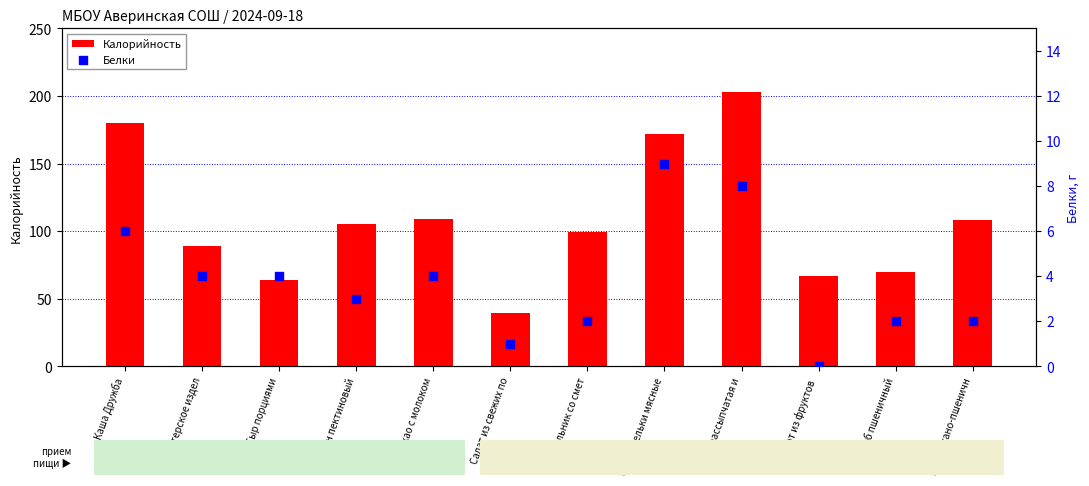

What are all the series names shown in the legend?

Калорийность, Белки